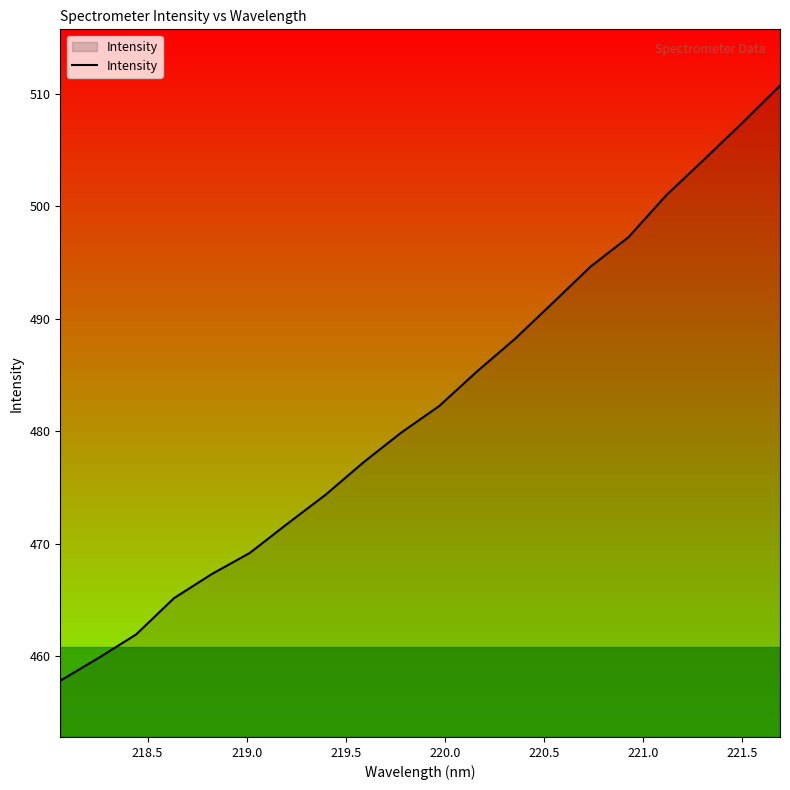

What is the minimum value shown in the chart?

457.8